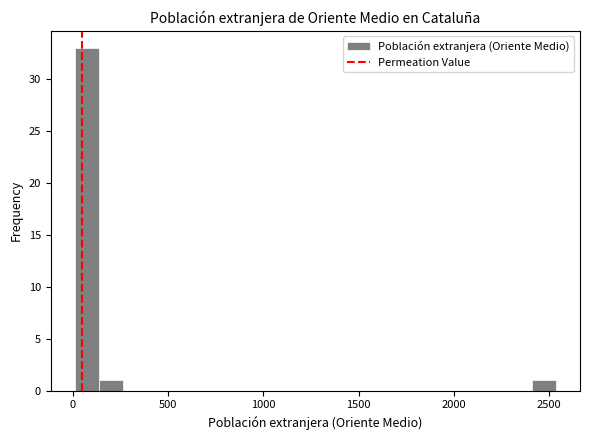

Read against the x-axis, roughly where is the centre of the tallest bar?

50